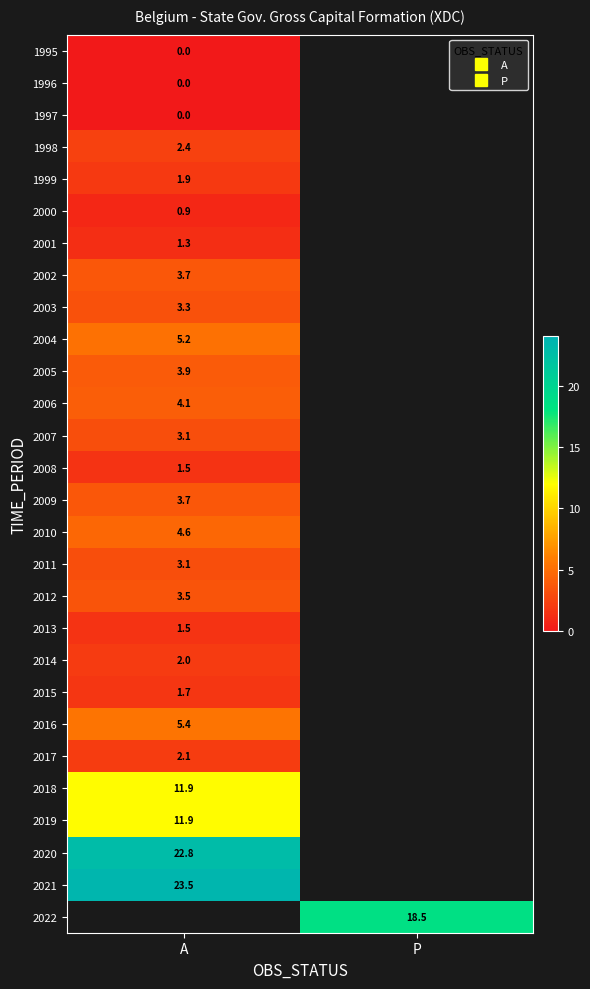

How many series are shown in this chart?

28